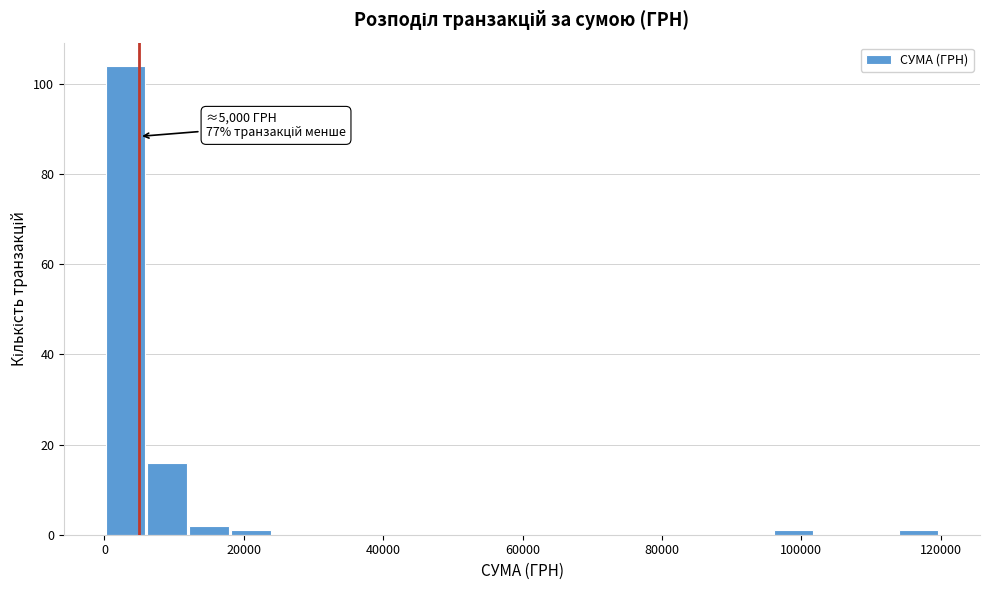

Read against the x-axis, roughly where is the centre of the tallest bar?

4000